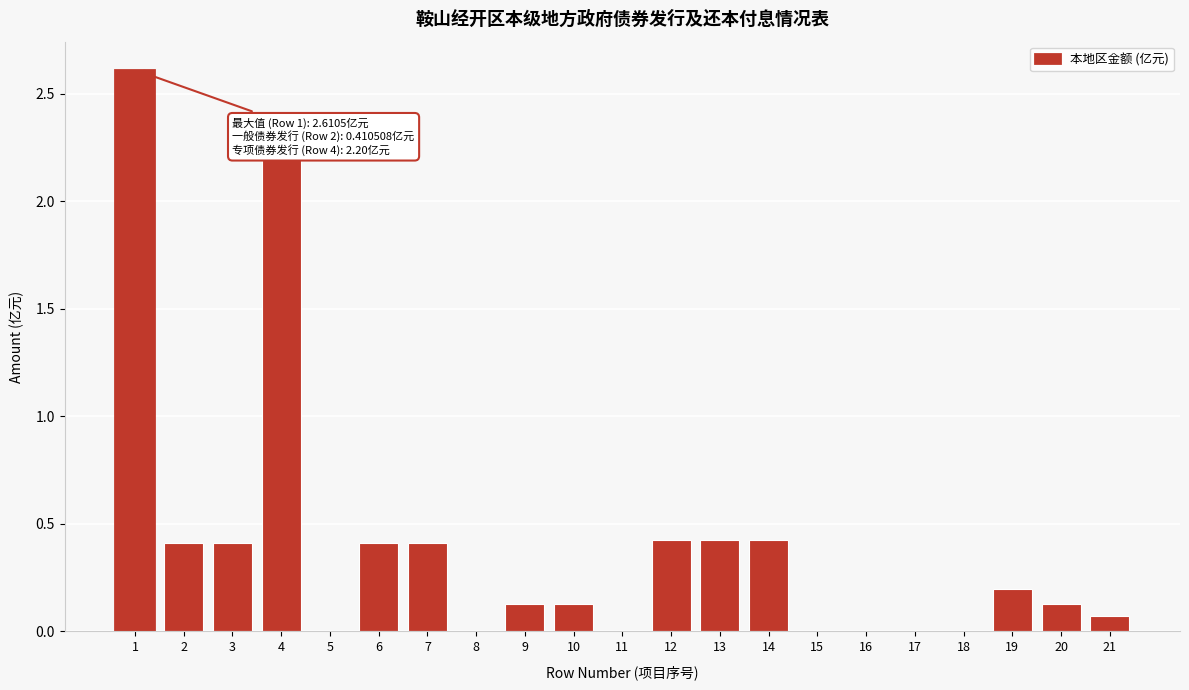

What is the sum of the values at 16 and 6?

0.4